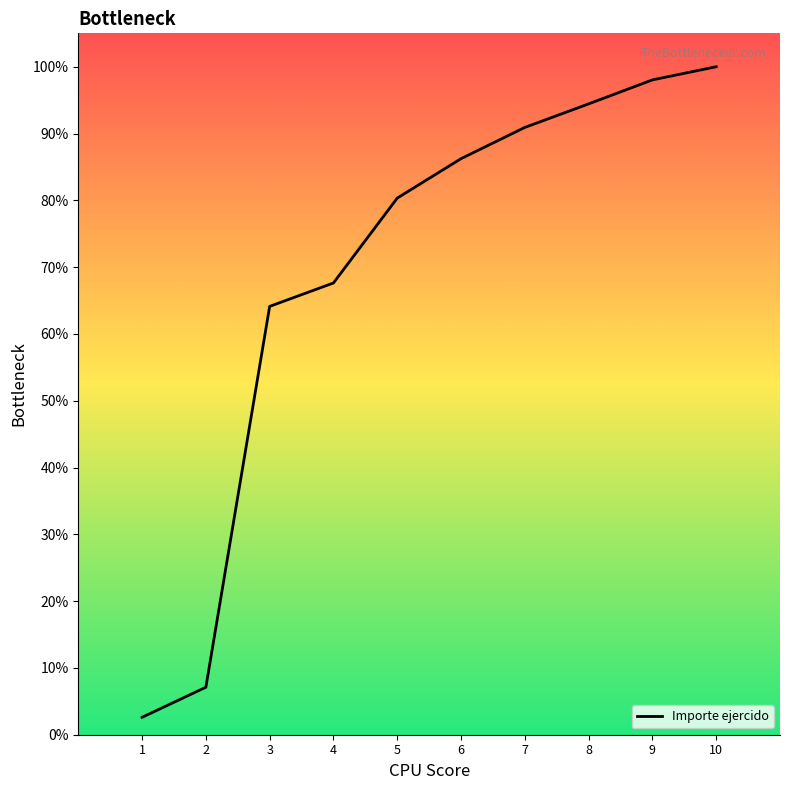

Rank the categories by value from highest to lowest.

10, 9, 8, 7, 6, 5, 4, 3, 2, 1